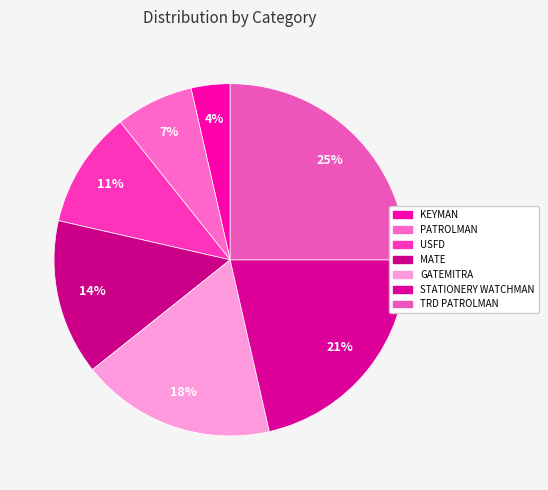

Which category has the biggest portion of the pie?

TRD PATROLMAN